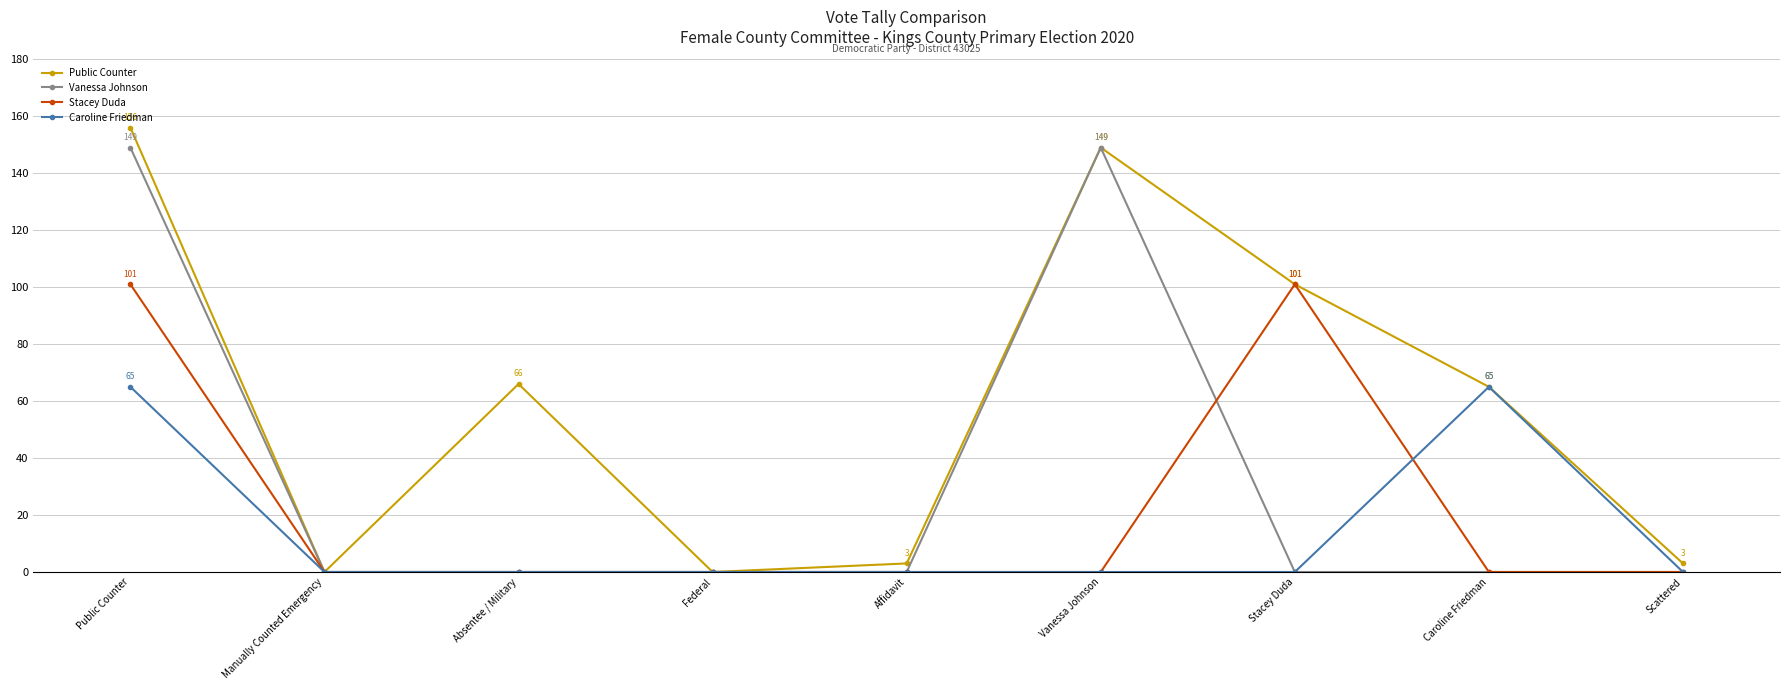

The value of Caroline Friedman at Caroline Friedman is 65. True or false?

True